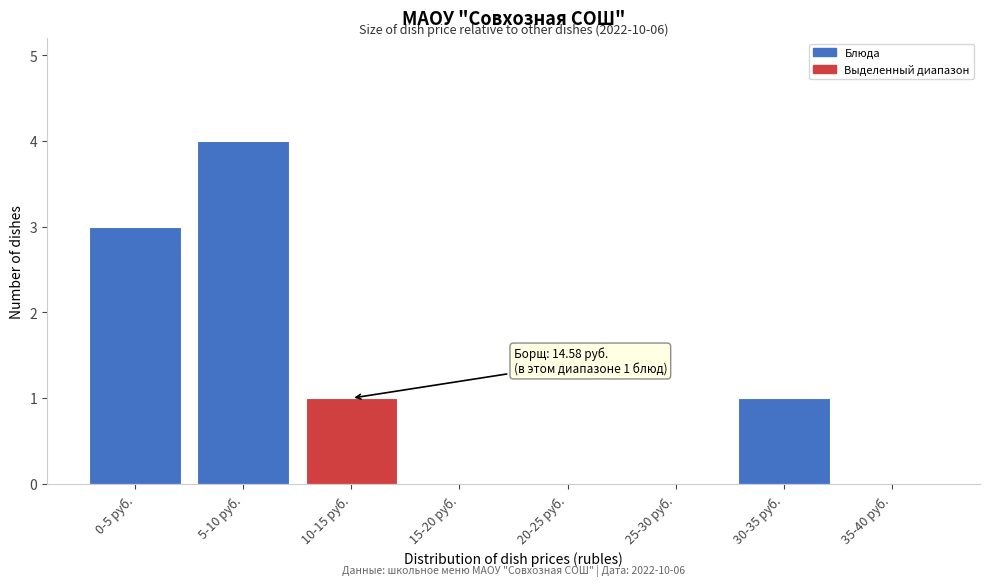

Reading right to left, transcribe all the data shown in this chart.

35-40 руб.=0	30-35 руб.=1	25-30 руб.=0	20-25 руб.=0	15-20 руб.=0	10-15 руб.=1	5-10 руб.=4	0-5 руб.=3